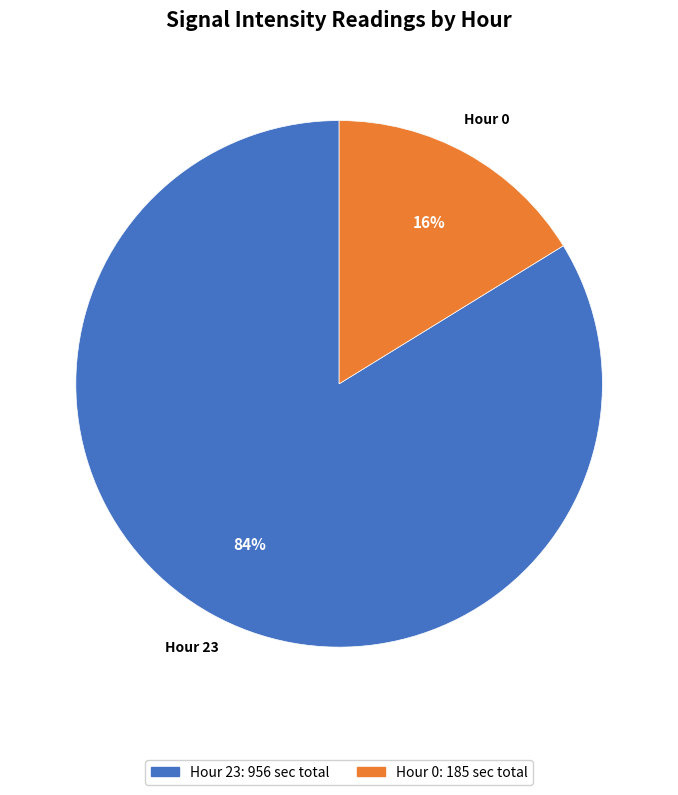

Is there any slice that represents more than half of the pie?

Yes